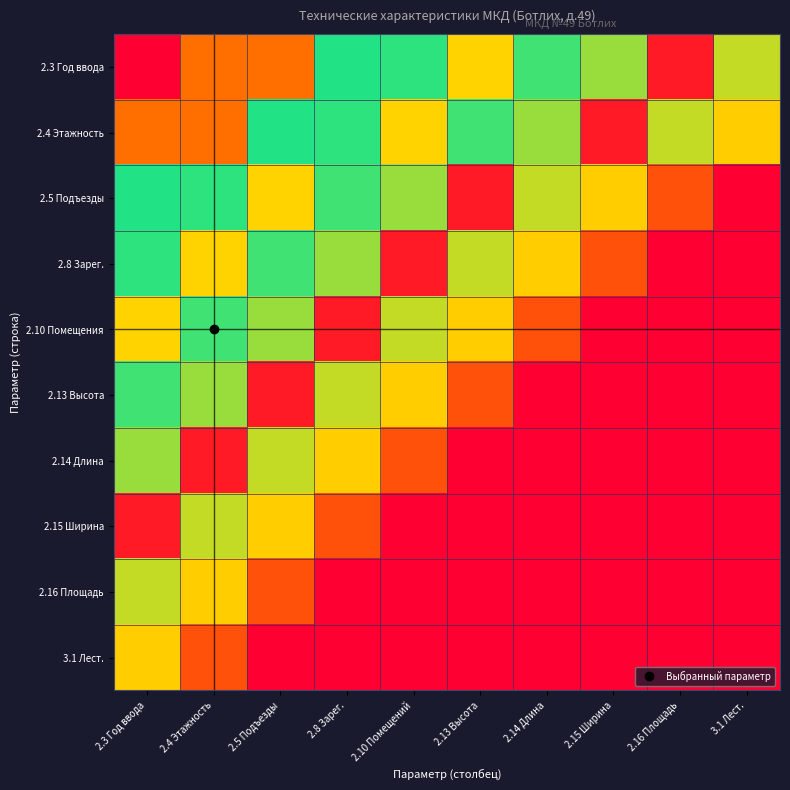

At how many categories does at least one series exceed 0?

10